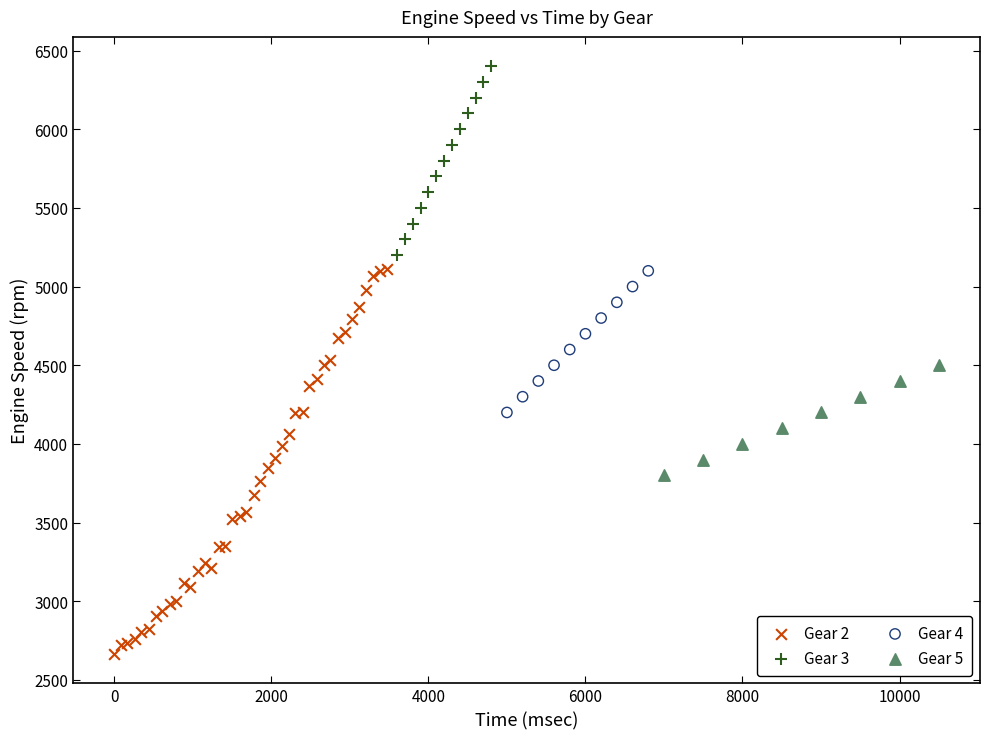

Which series has the widest spread of Y values?

Gear 2